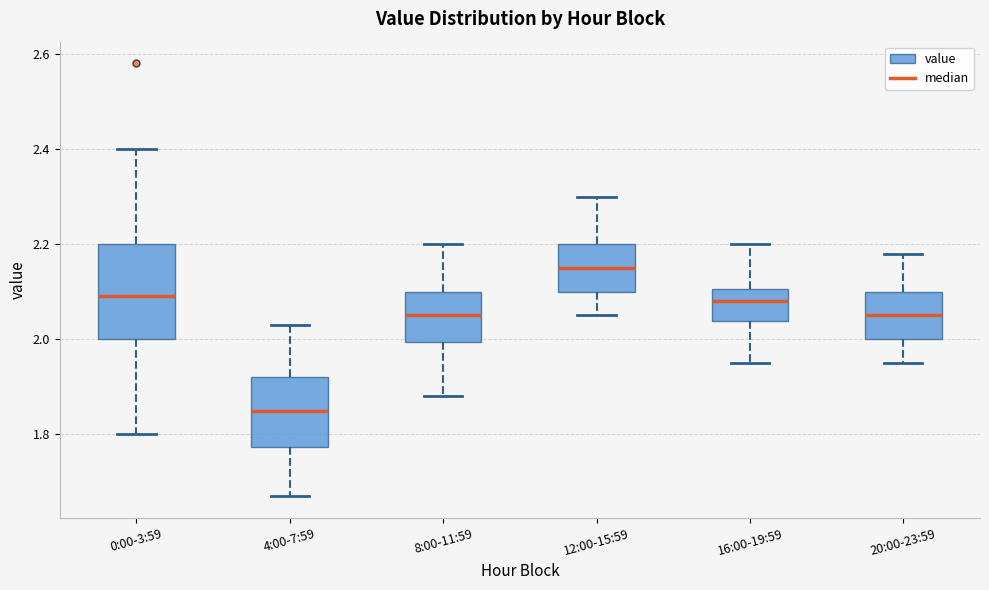

Where is the lower edge of the box for 4:00-7:59 on the y-axis? The values are not printed on the chart, so give them approximately, as read against the axis.

1.78